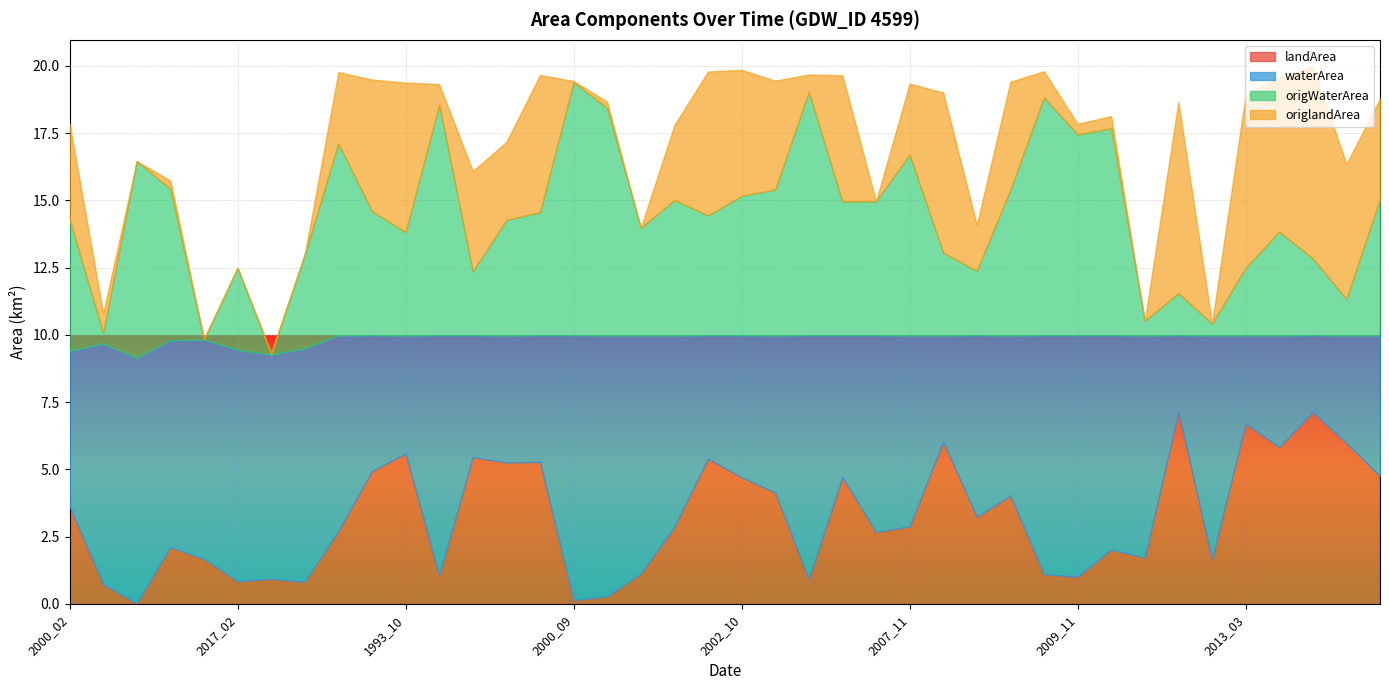

At how many categories does at least one series exceed 2?

40